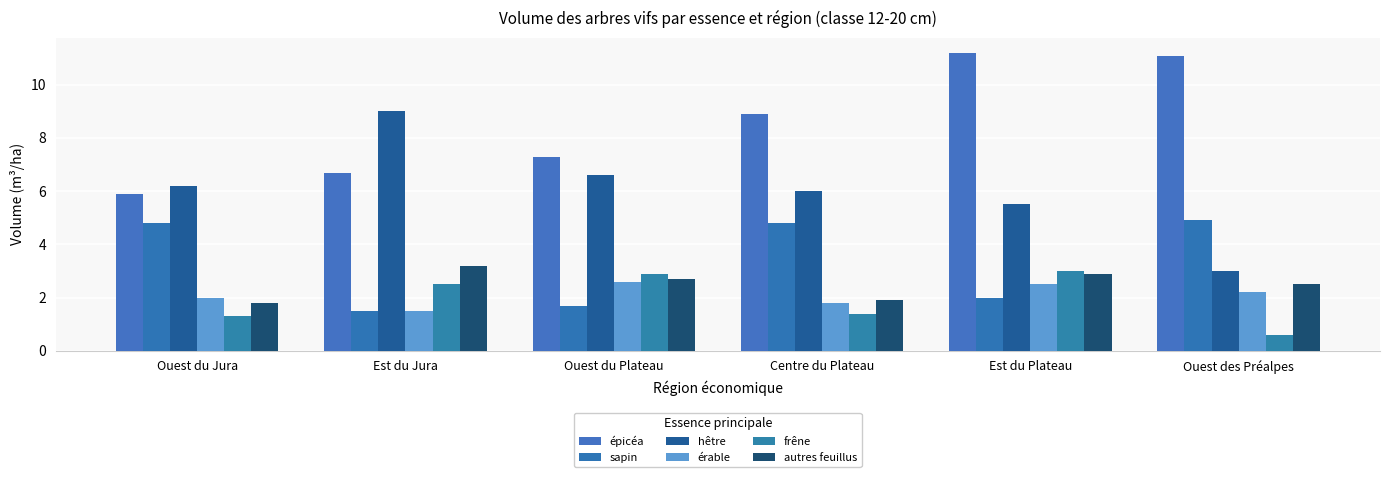

What is the difference between the second highest and second lowest values in the épicéa series?

4.4